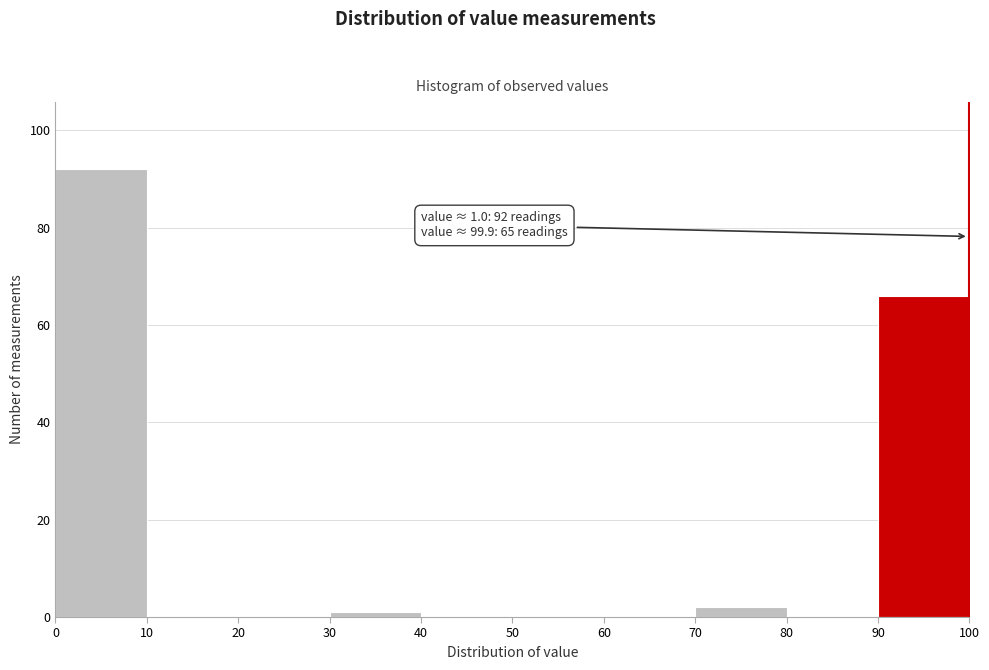

Over which range of the x-axis is the bar tallest?

0 to 10